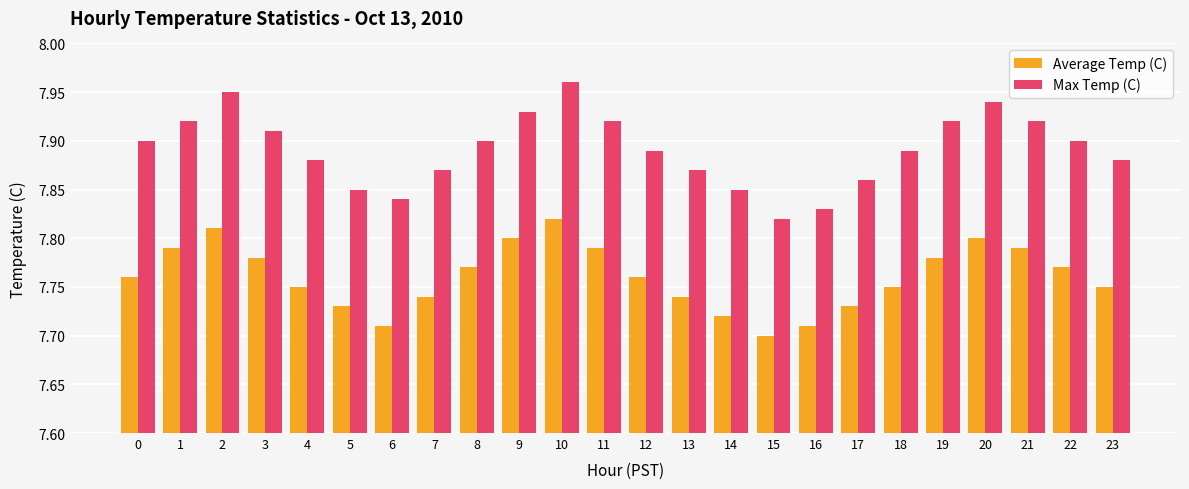

Count the number of data series in this chart.

2